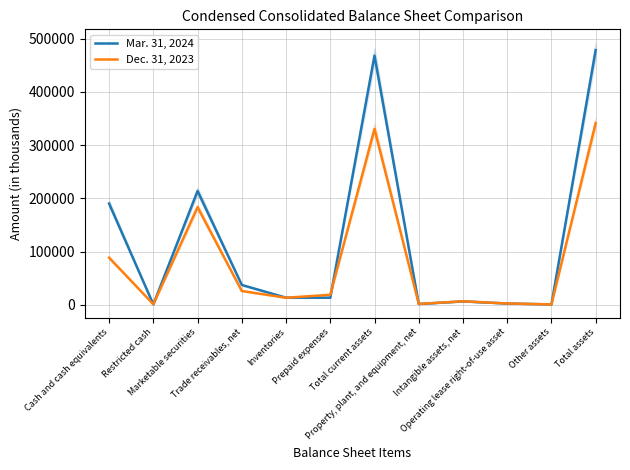

How many data points in Mar. 31, 2024 are less than 13247?

6